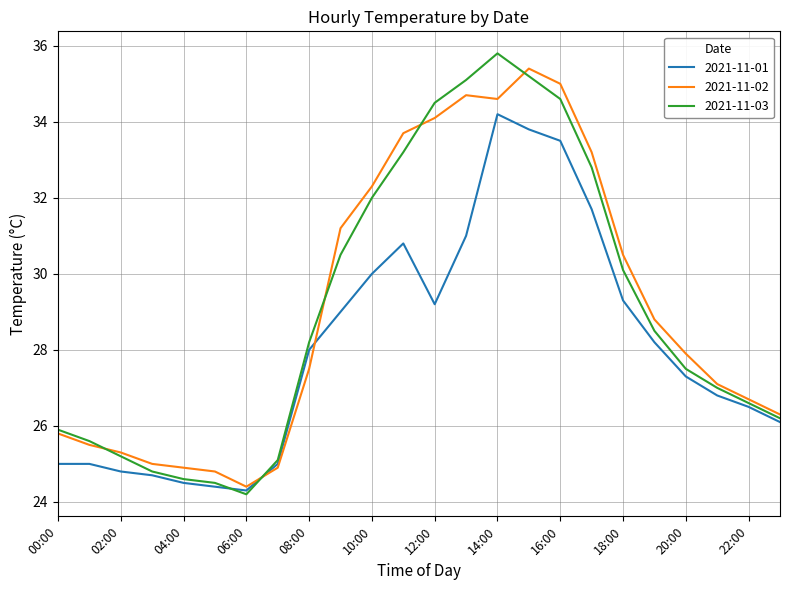

Which series has the widest spread of values?

2021-11-03